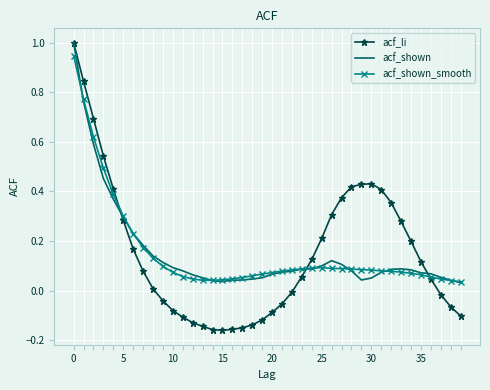

Which series has the widest spread of values?

acf_li